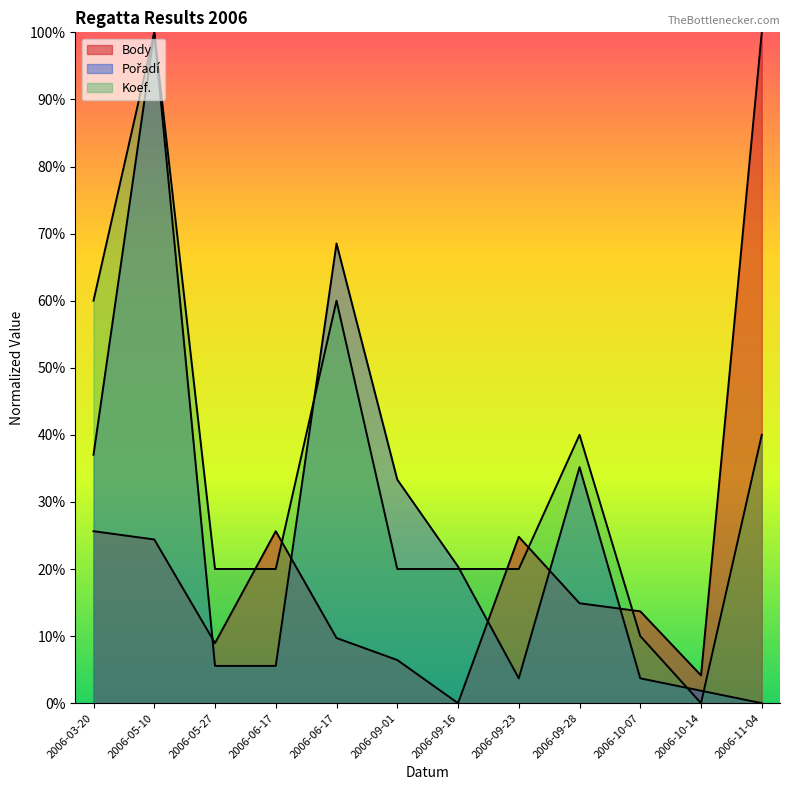

Reading left to right, transcribe all the data shown in this chart.

Body: 25.6	24.4	9.0	25.6	9.7	6.4	0.0	24.8	14.9	13.7	4.1	100.0
Pořadí: 37.0	100.0	5.6	5.6	68.5	33.3	20.4	3.7	35.2	3.7	1.9	0.0
Koef.: 60.0	100.0	20.0	20.0	60.0	20.0	20.0	20.0	40.0	10.0	0.0	40.0